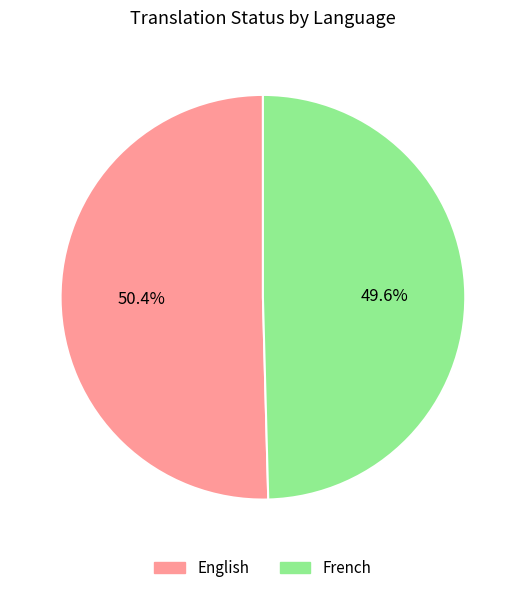

What percentage do French and English together represent?

100.0%